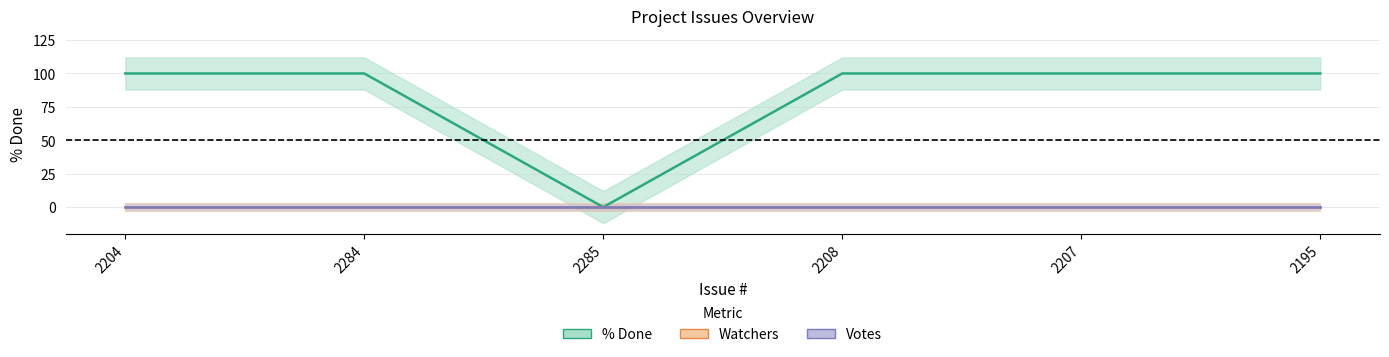

Does the chart have visible grid lines?

Yes